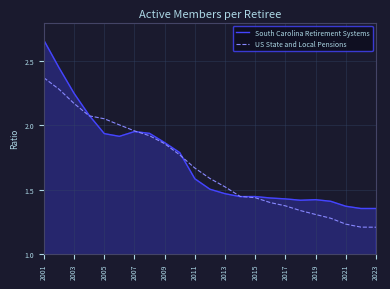

Which series has the largest range (max minus min)?

South Carolina Retirement Systems